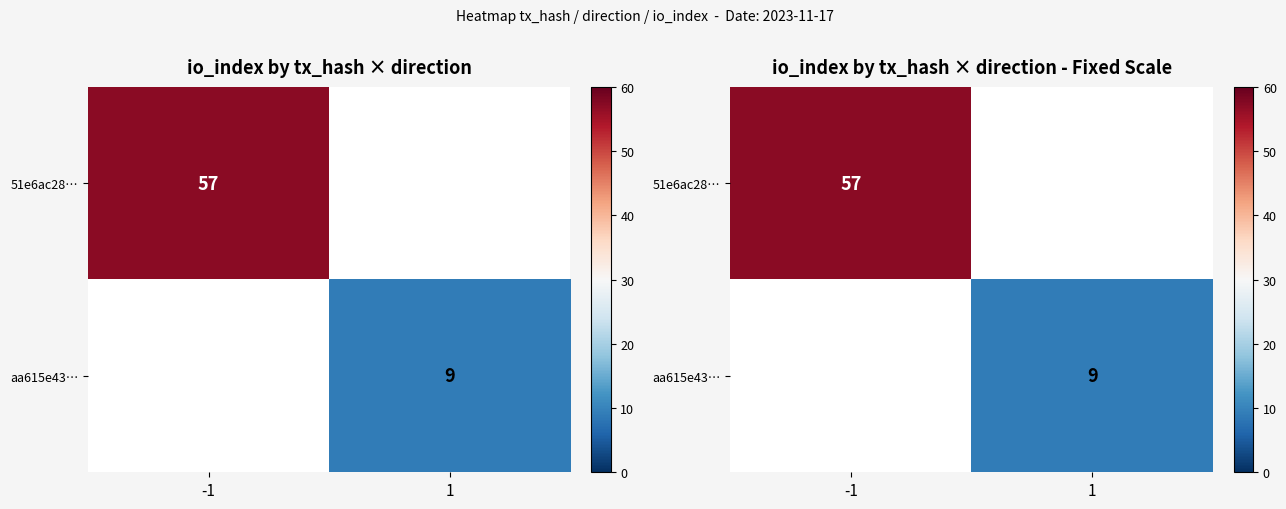

True or false: aa615e43… has a value of 14.6 at 1.

False